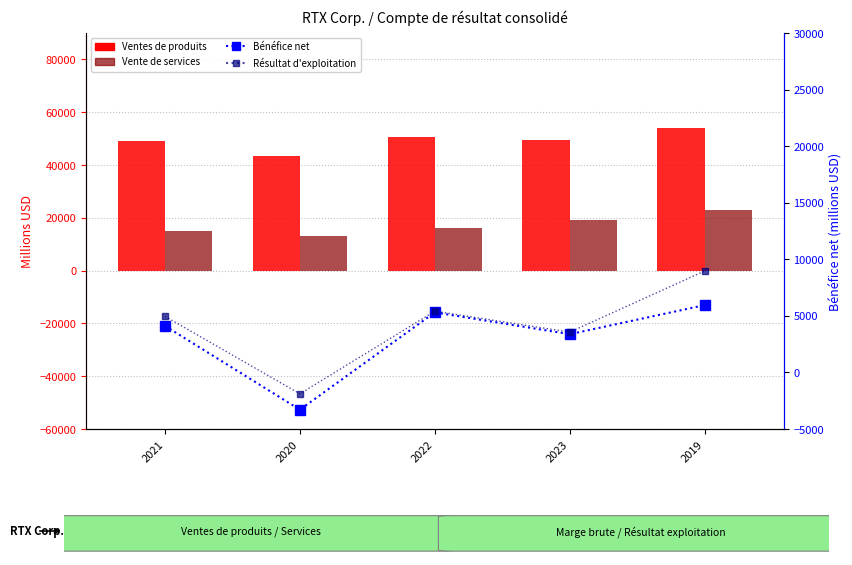

How many data points does each series have?

5